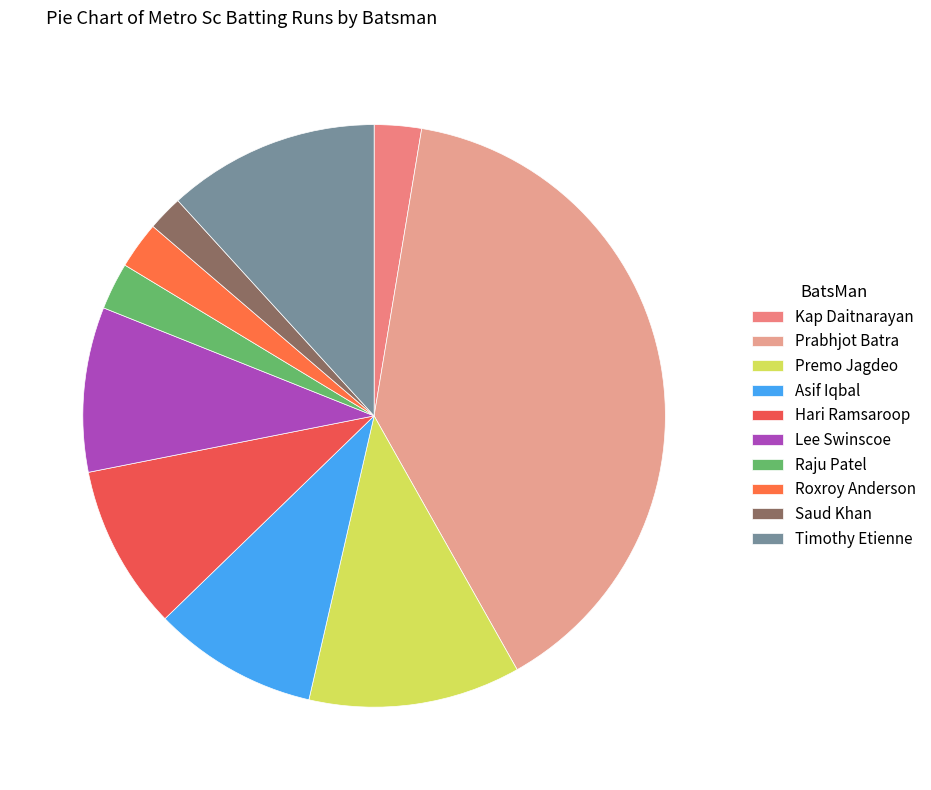

Does Saud Khan account for over 50% of the chart?

No